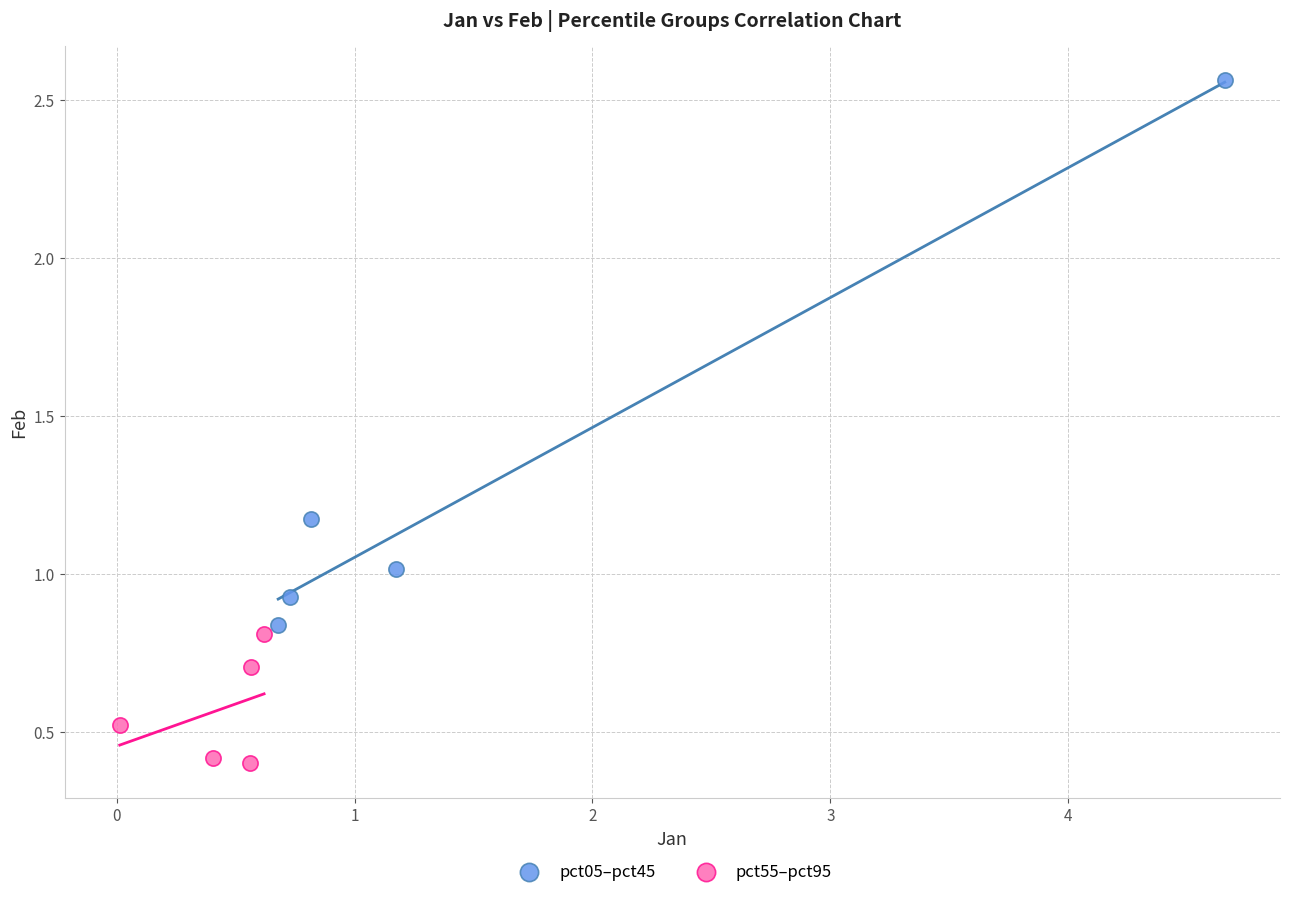

What are all the series names shown in the legend?

pct05–pct45, pct55–pct95